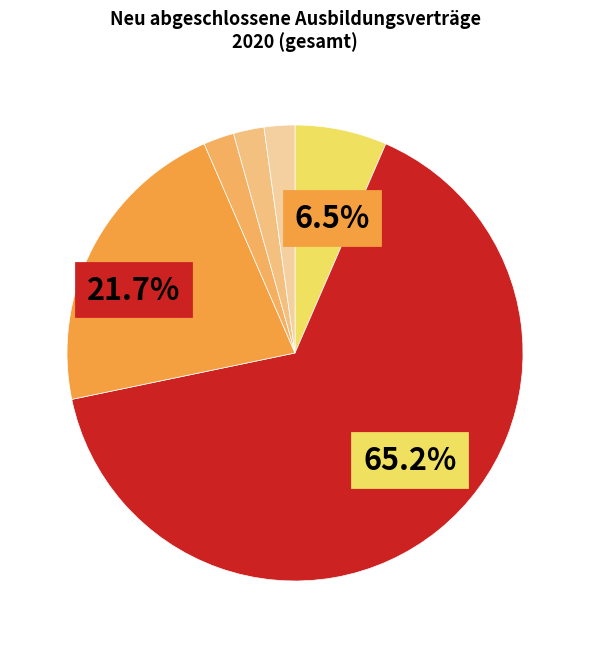

What is the majority slice?

Weinbau